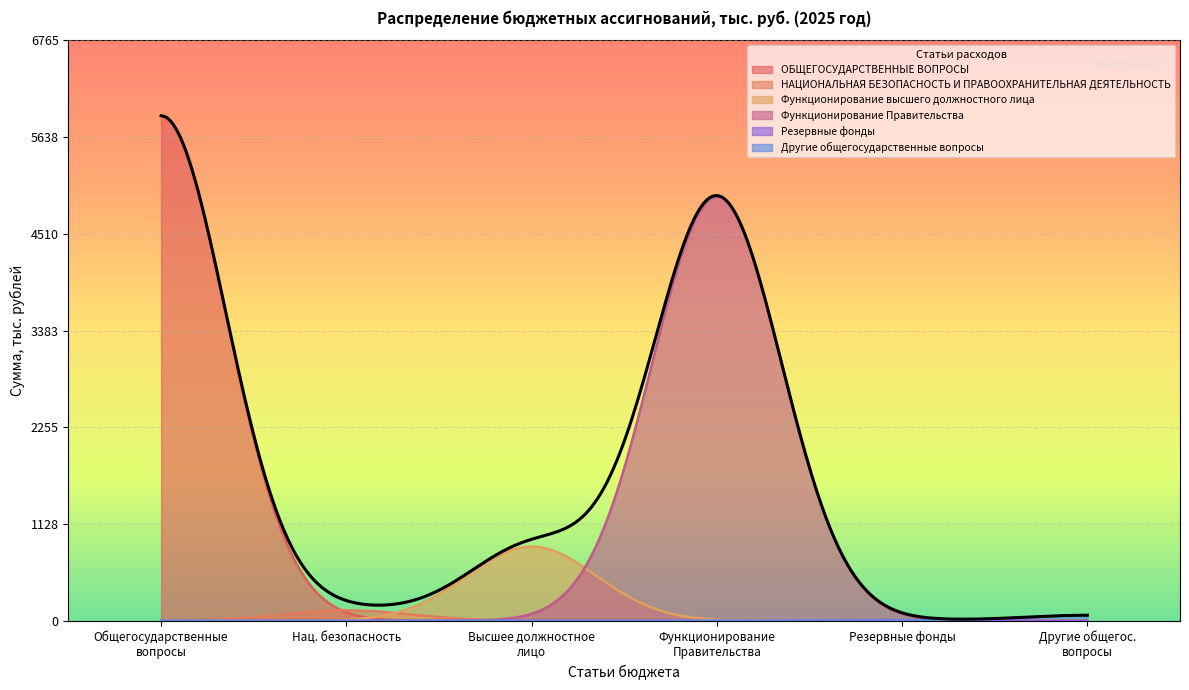

Is it true that the value at Функционирование Правительства is 4940.8?

True